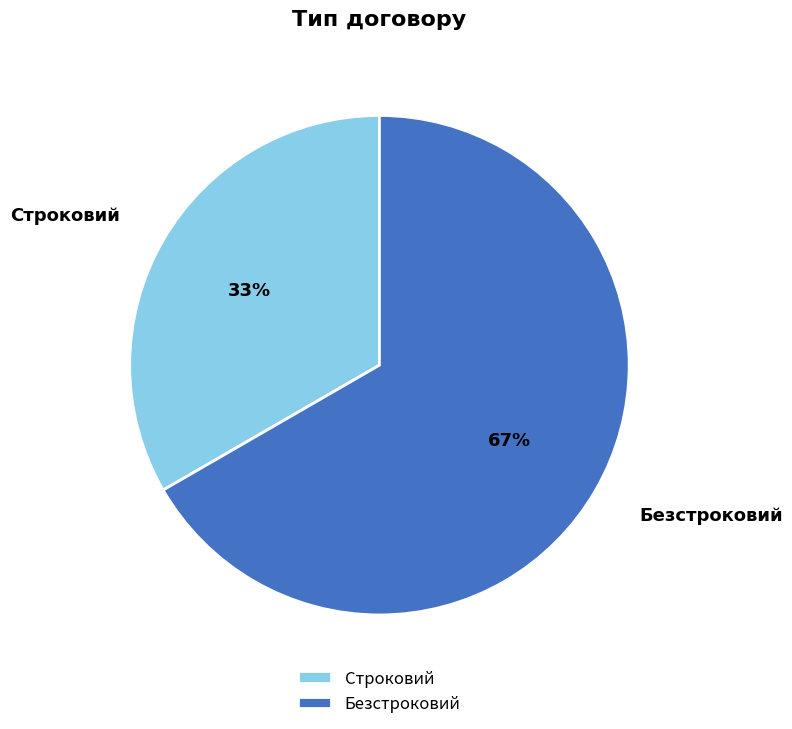

How many segments does this pie chart have?

2